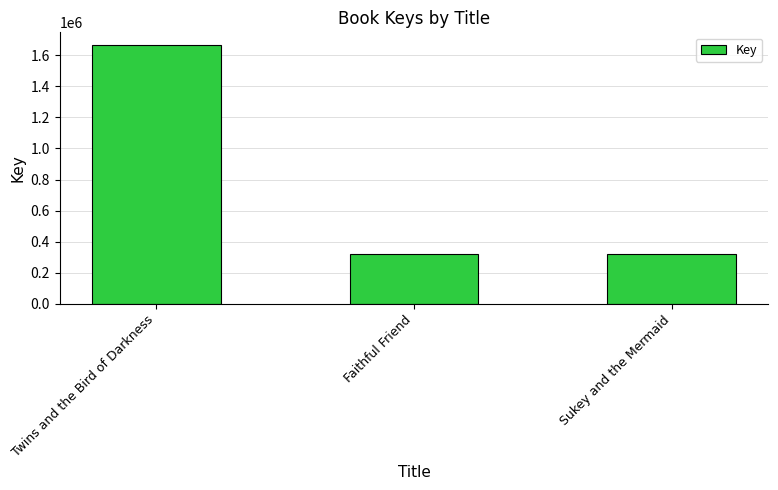

Where is the data nearest to the value 991119?

Faithful Friend